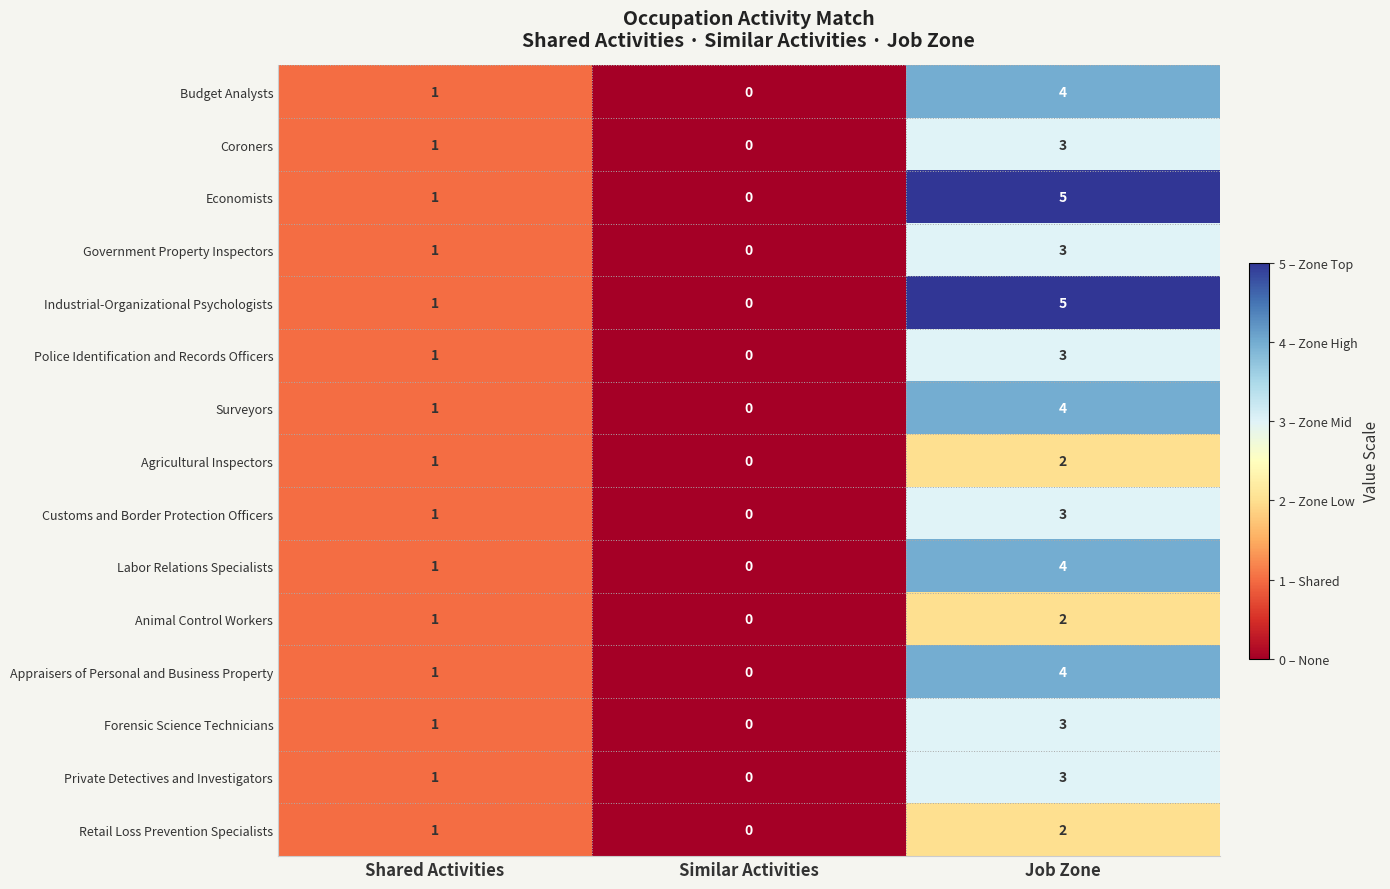

Is it true that Animal Control Workers equals 1 at Job Zone?

False